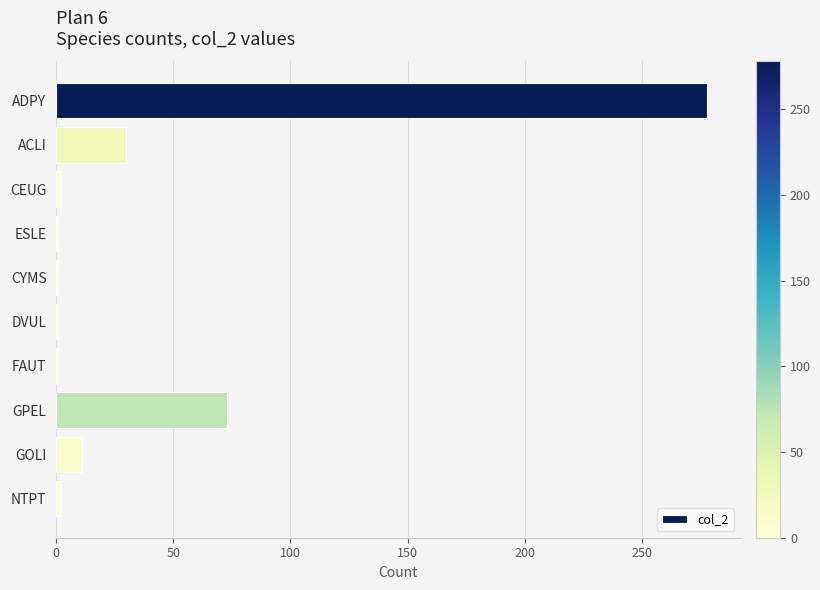

Where is the data nearest to the value 139?

GPEL